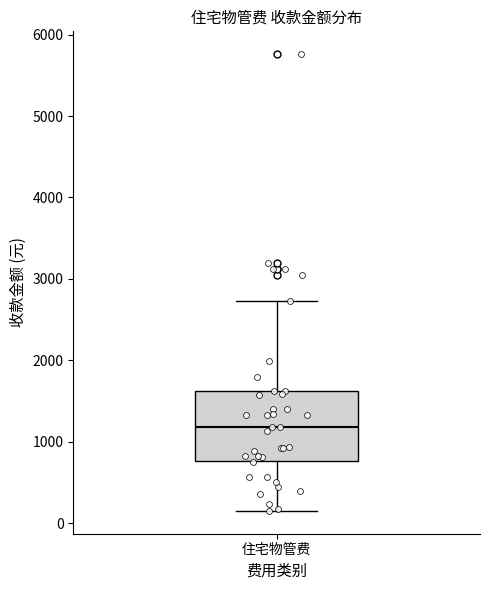

Read this box plot against the y-axis: the position of the median line, the range covered by the box, and the ends of both whiskers. The values are not printed on the chart, so give them approximately, as read against the axis.

median 1200, box 800 to 1600, whiskers 200 to 2700